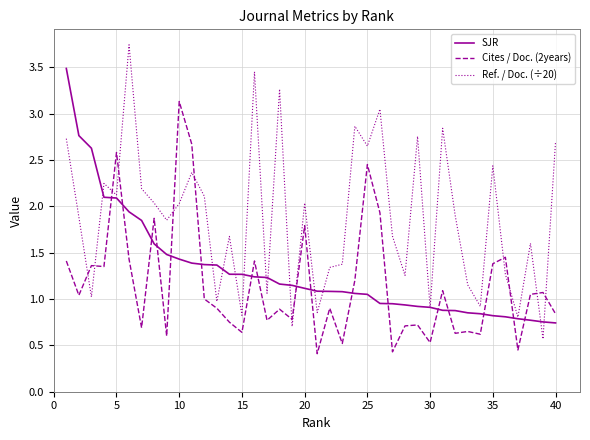

True or false: Ref. / Doc. (÷20) and Cites / Doc. (2years) cross at least once.

True